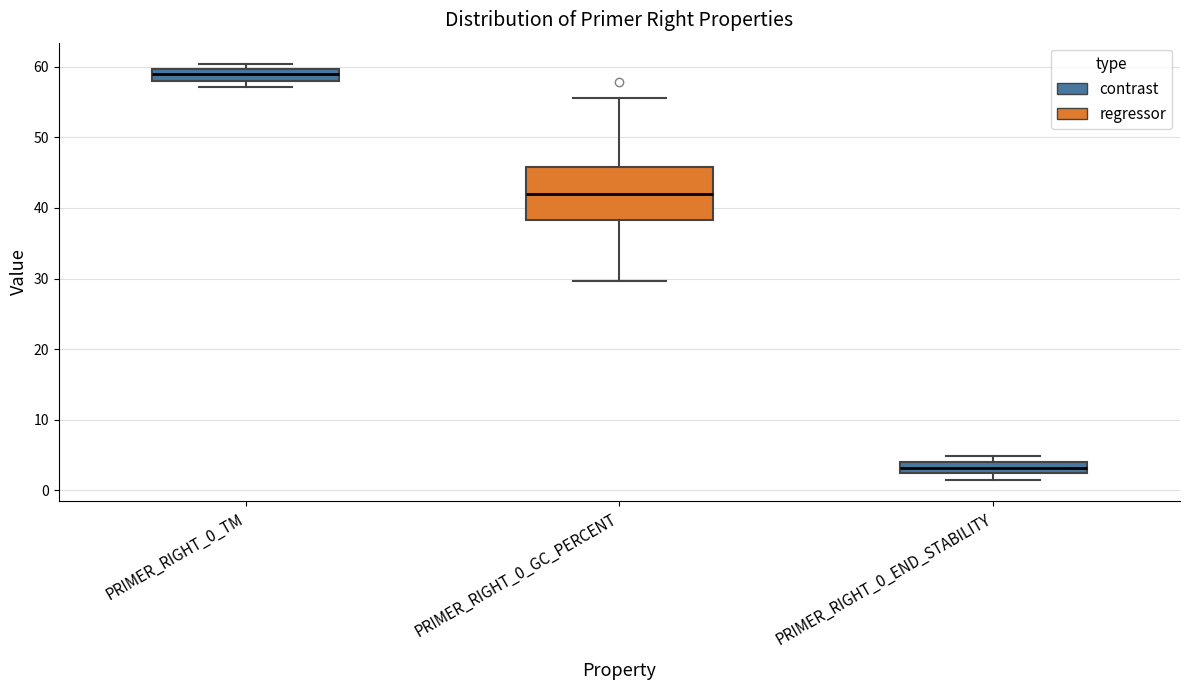

Which box's median line is the highest?

PRIMER_RIGHT_0_TM